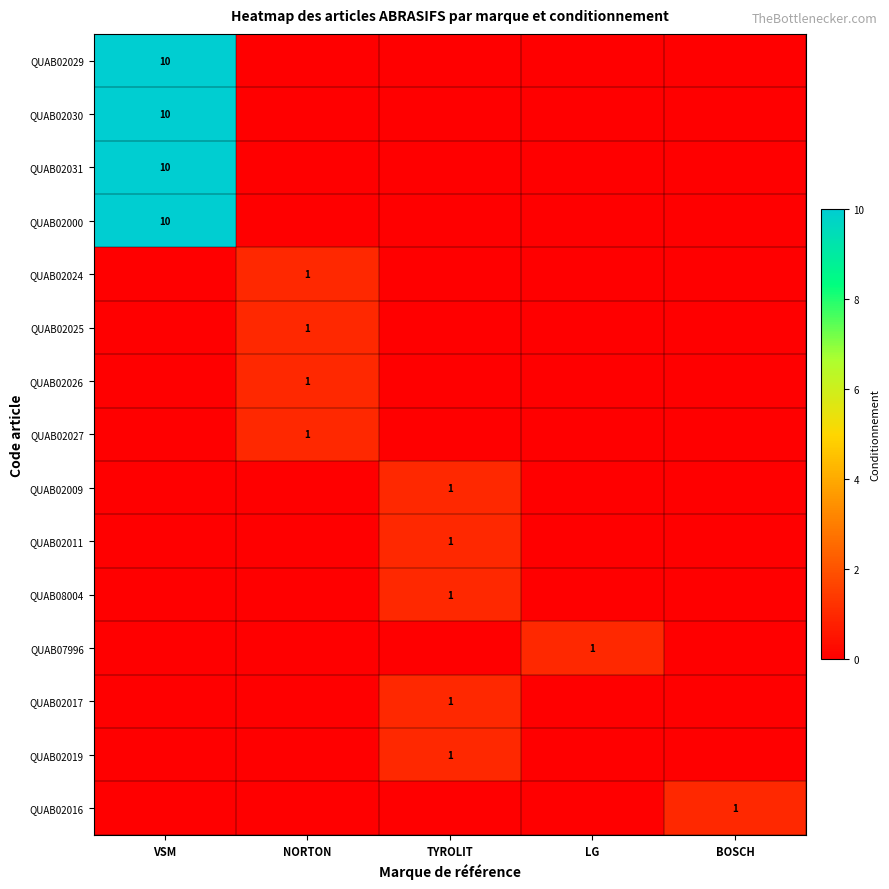

Is it true that QUAB02019 equals 1 at TYROLIT?

True